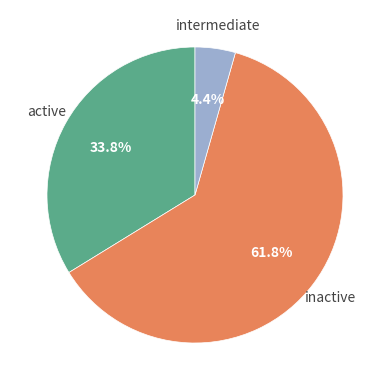

Is there a majority slice in this chart?

Yes